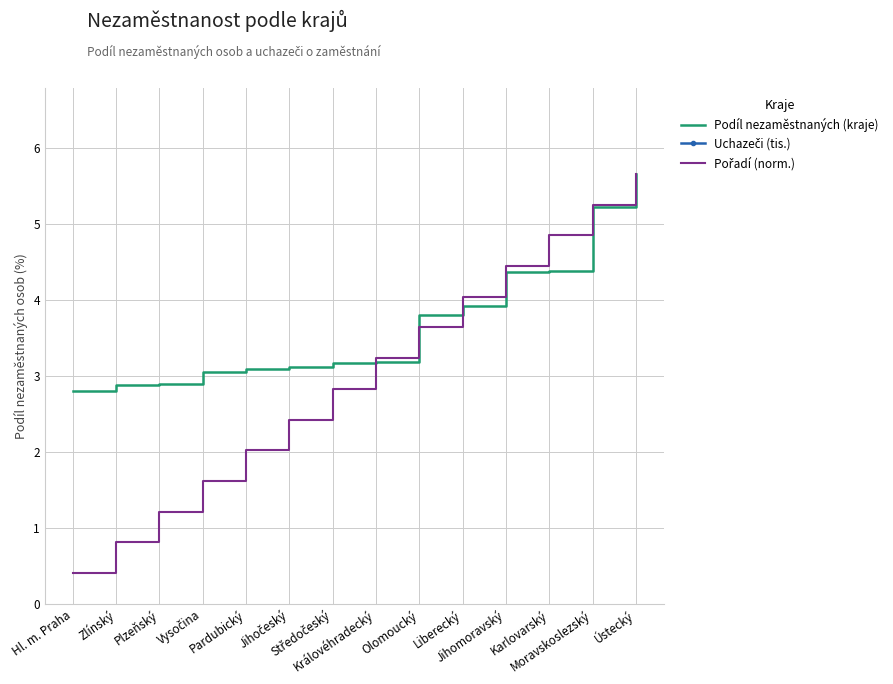

Which series changed the most between Jihomoravský and Ústecký?

Uchazeči (tis.)